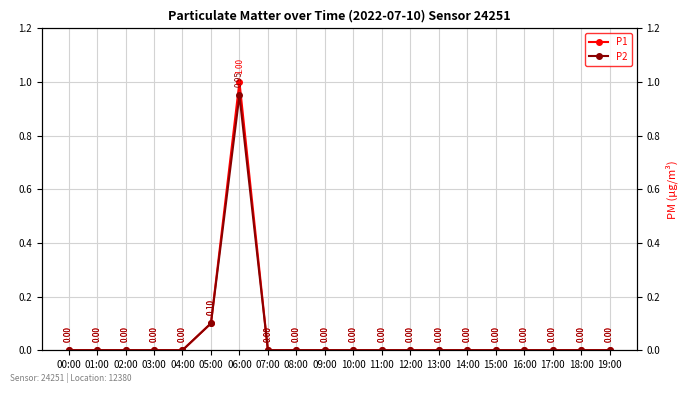

What is the label of the 2nd point from the left?

01:00